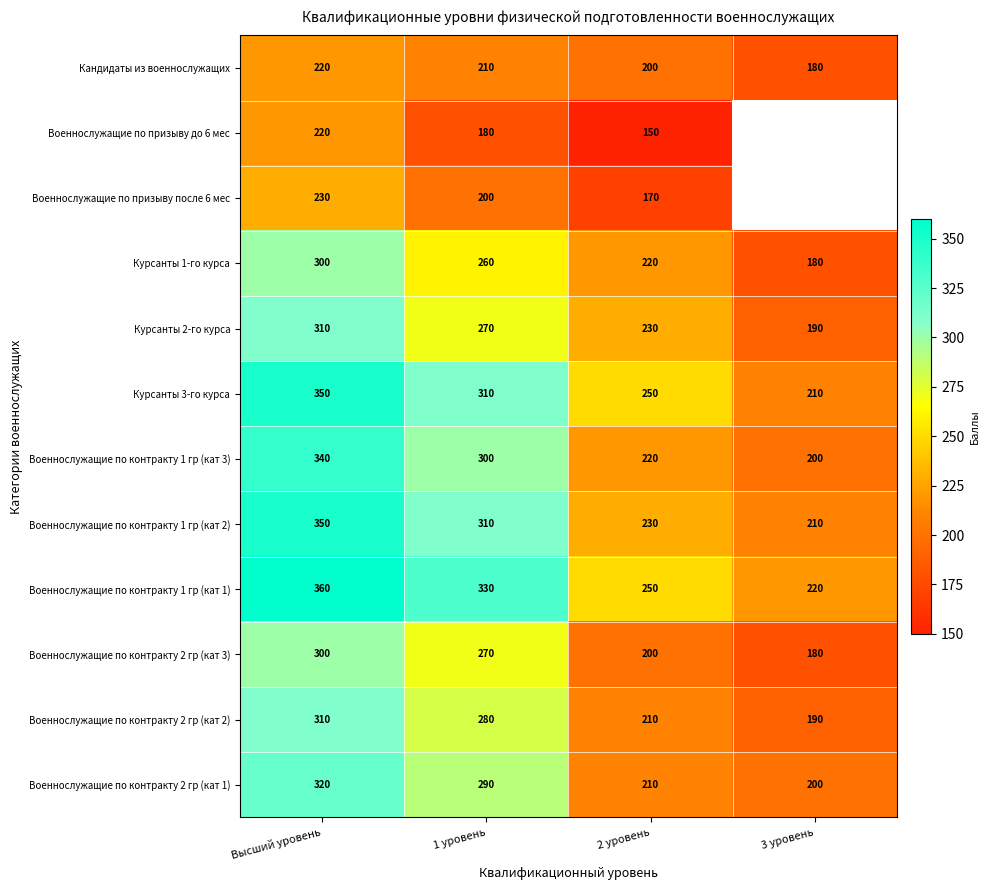

What is the sum of the Курсанты 2-го курса values at 2 уровень and 1 уровень?

500